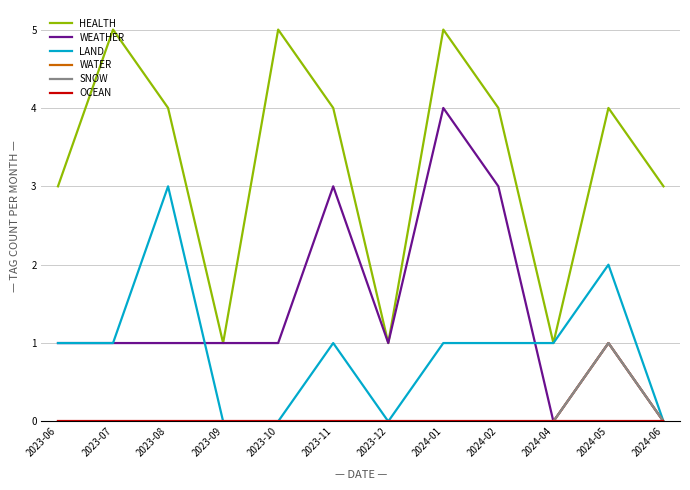

True or false: WATER and HEALTH cross at least once.

False